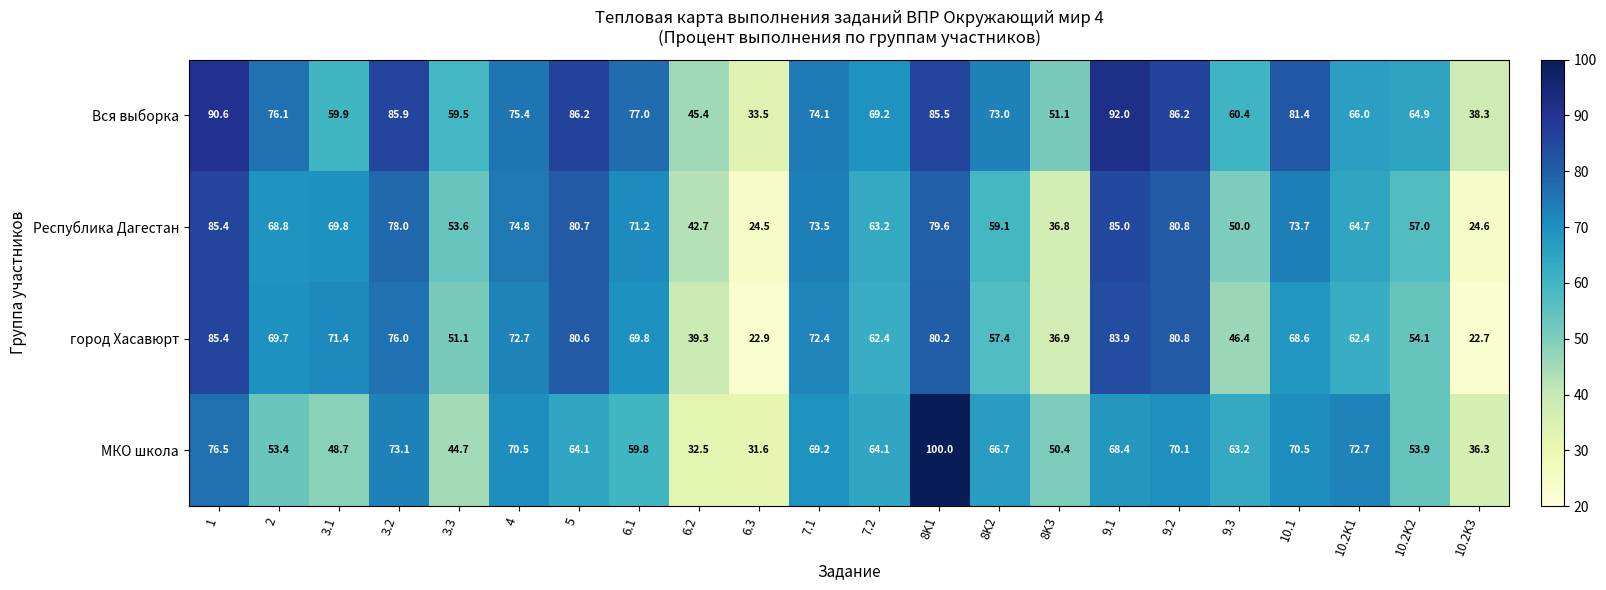

At 10.2K3, list the series in order from largest to smallest.

Вся выборка, МКО школа, Республика Дагестан, город Хасавюрт